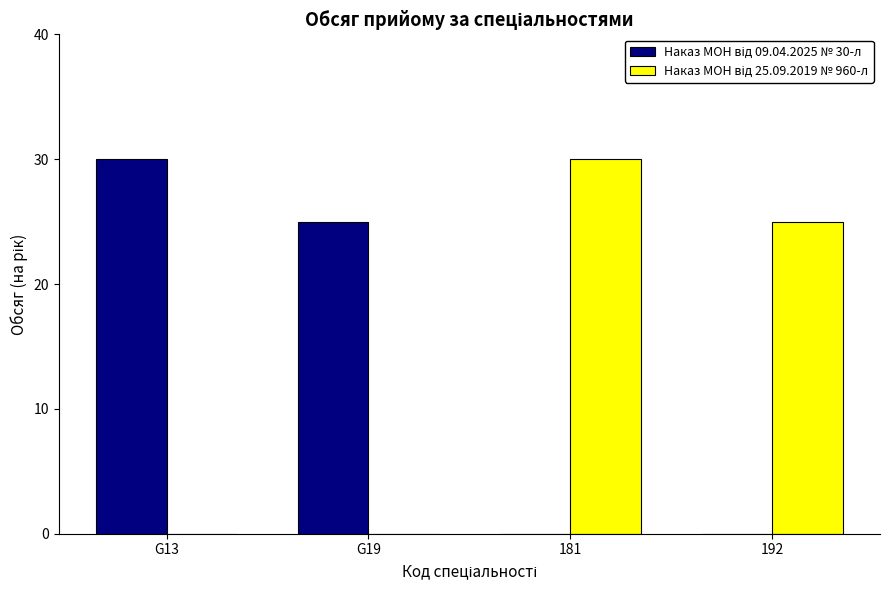

At how many categories does at least one series exceed 8?

4